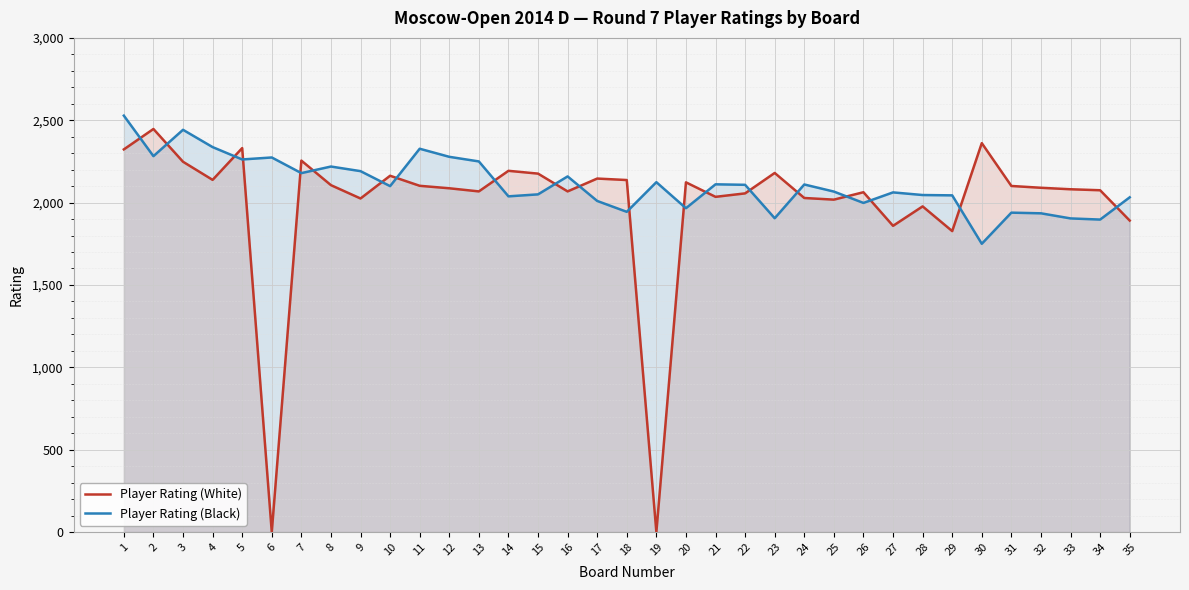

Is it true that Player Rating (Black) equals 2108 at 22?

True